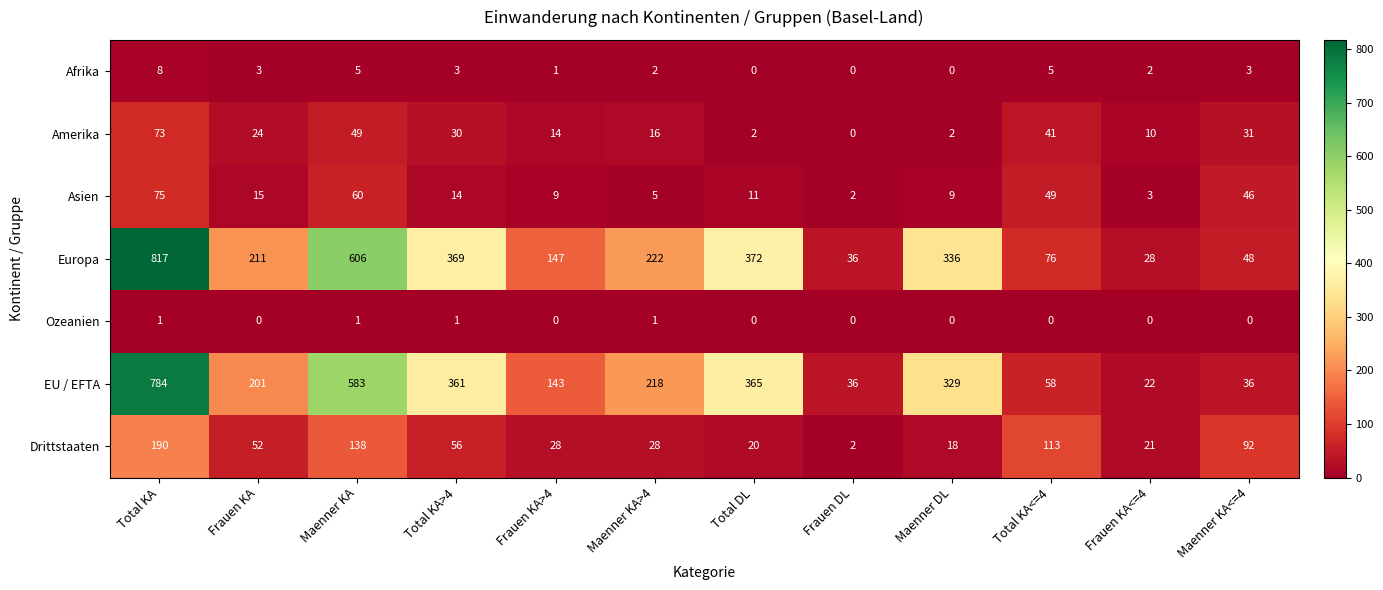

The Afrika series shows 5 at Frauen DL. True or false?

False